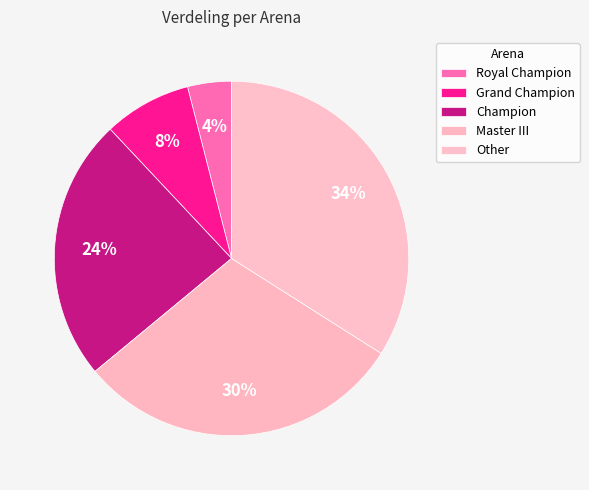

To the nearest percent, what is the combined percentage of Champion and Master III?

54%